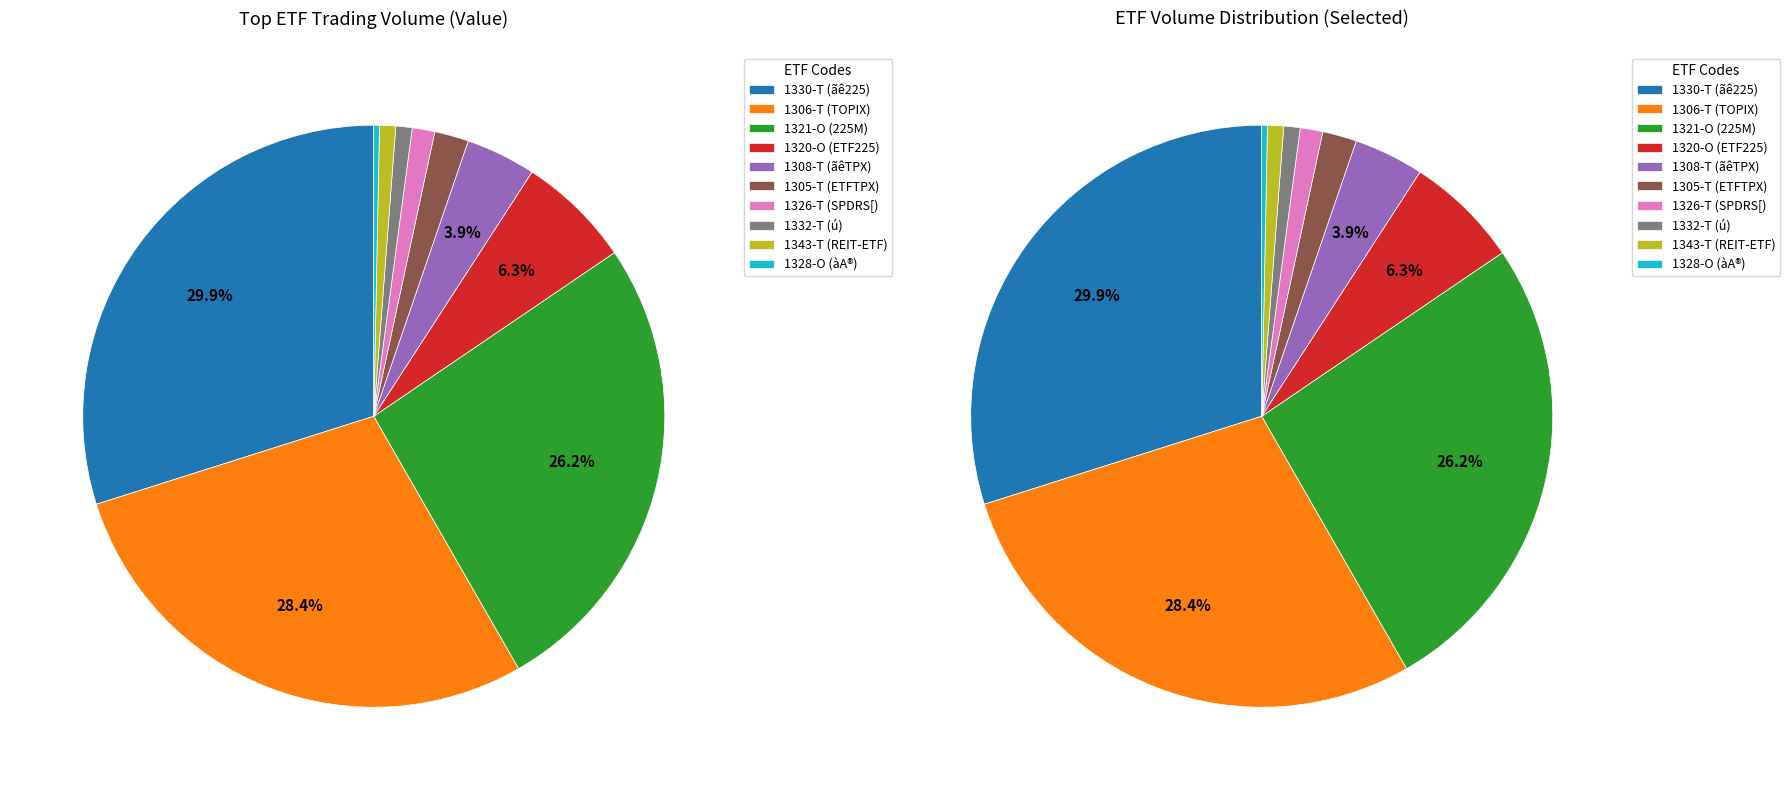

Count the number of slices in the pie.

10